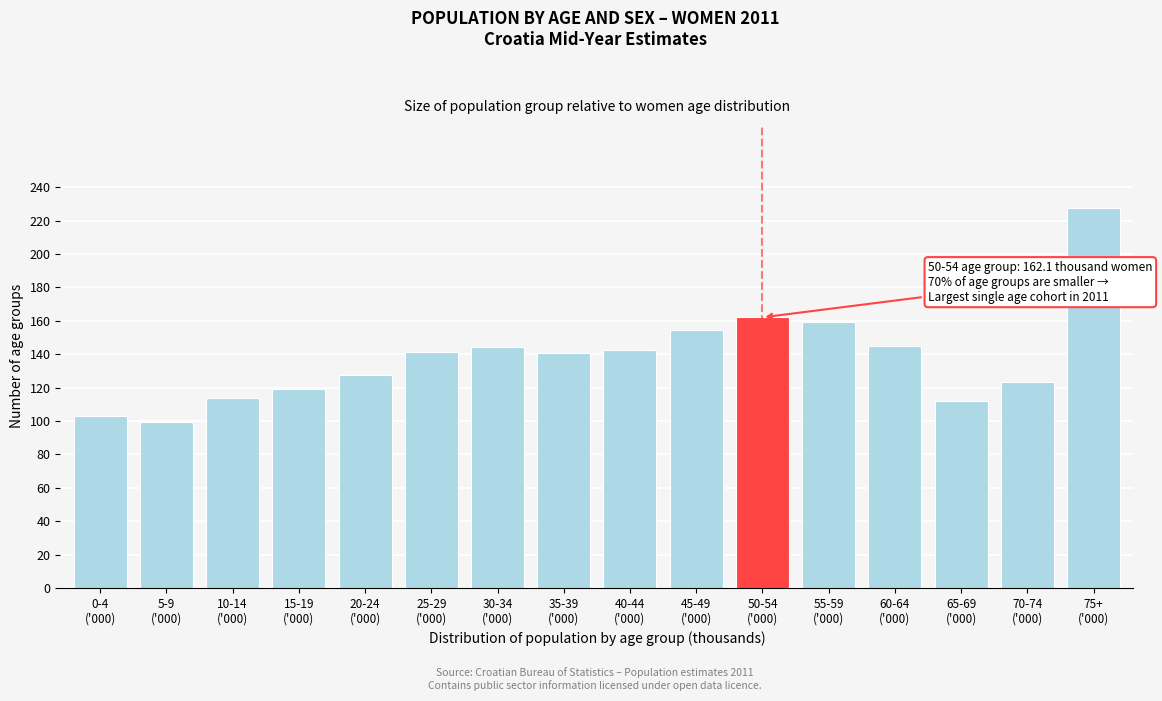

What is the minimum value shown in the chart?

99.4